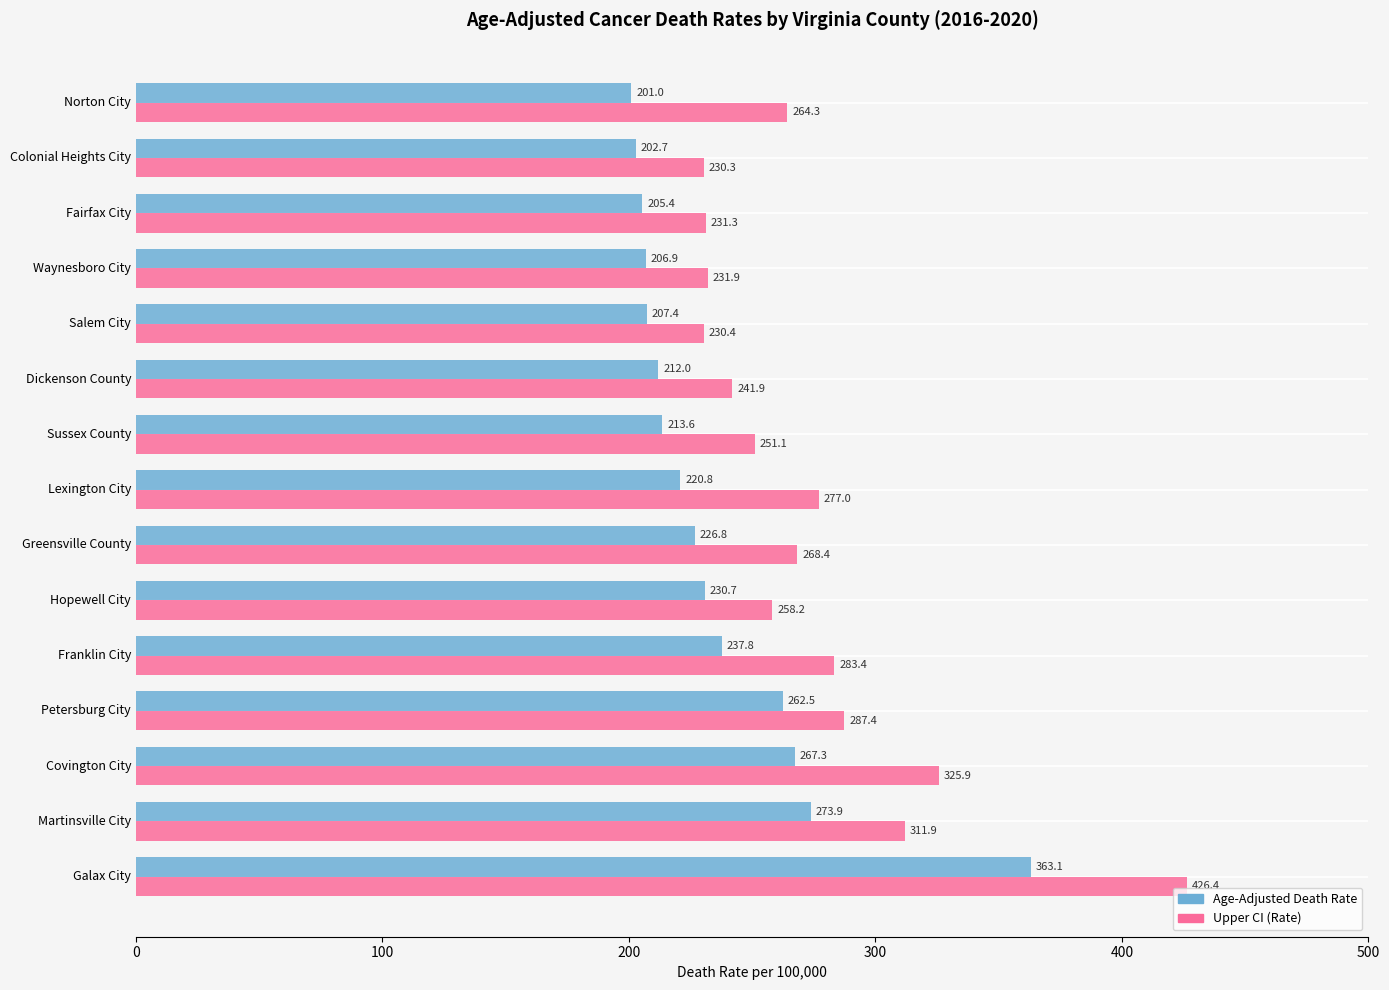

Rank the series by their average value, from highest to lowest.

Upper CI (Rate), Age-Adjusted Death Rate